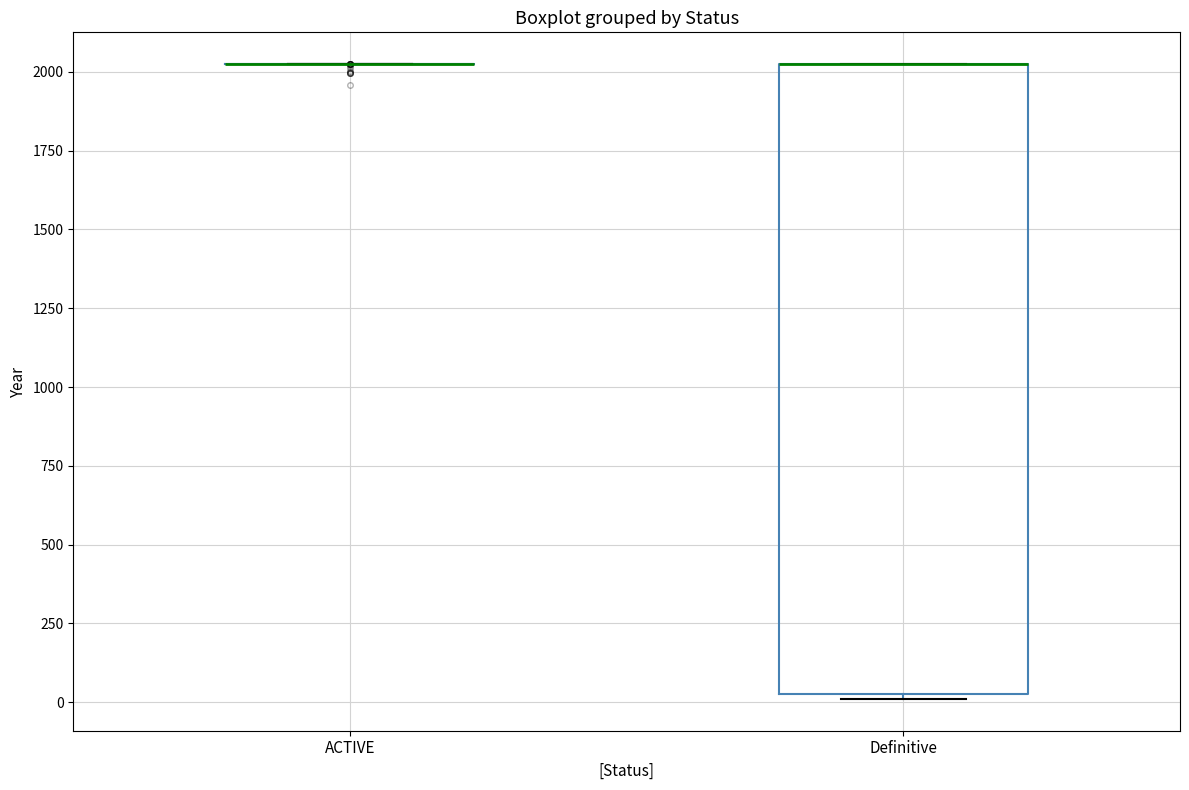

Reading left to right, read every box against the y-axis: the position of its median line, the range the box covers, and the ends of its whiskers. The values are not printed on the chart, so give them approximately, as read against the axis.

ACTIVE: box collapsed to a line at 2000, whiskers 2000 to 2000
Definitive: median 2000 (drawn on the box's upper edge), box 0 to 2000, whiskers 0 to 2050